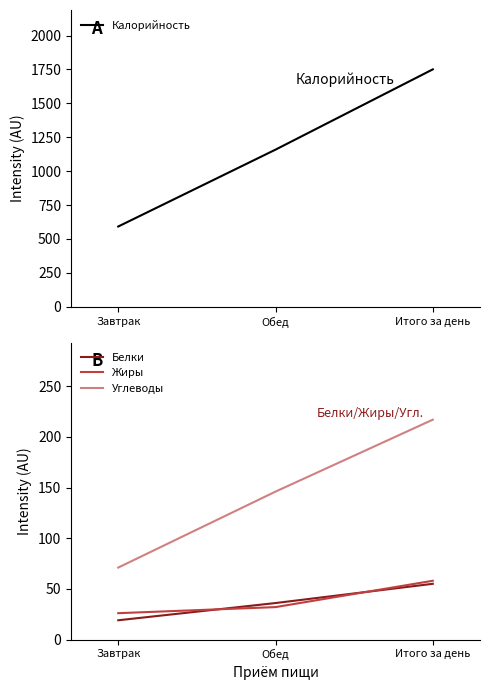

What is the average value of the Жиры series?

39